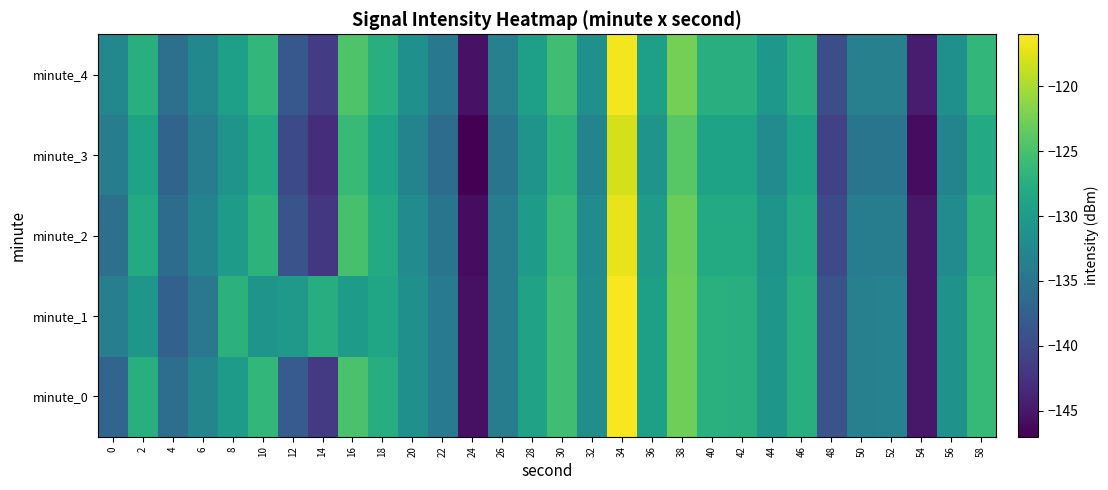

Between 24 and 46, which series saw the biggest shift?

minute_0